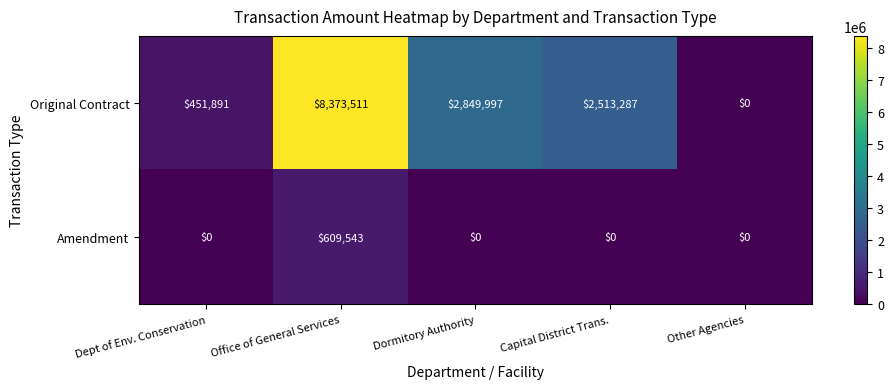

List the series in order of their peak value, highest first.

Original Contract, Amendment